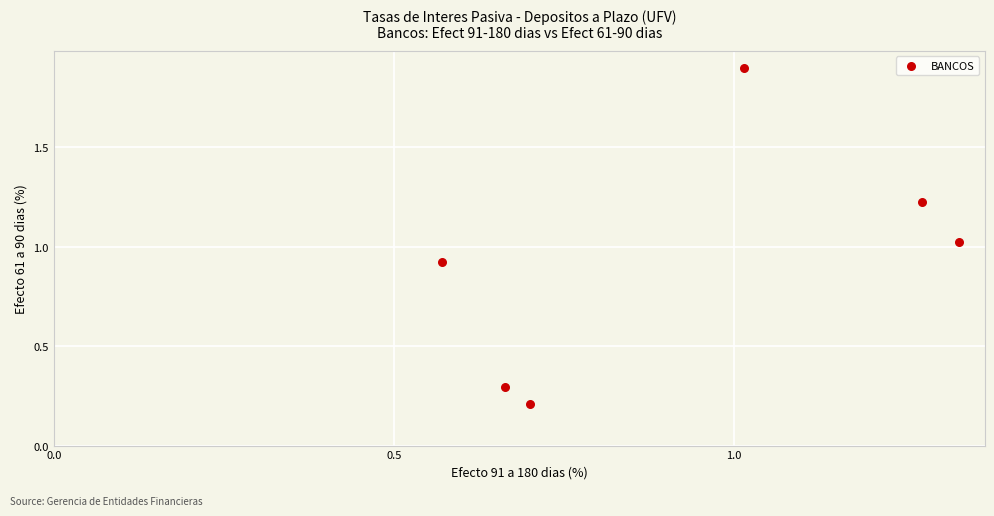

What is the range of X values (max minus min)?

0.8